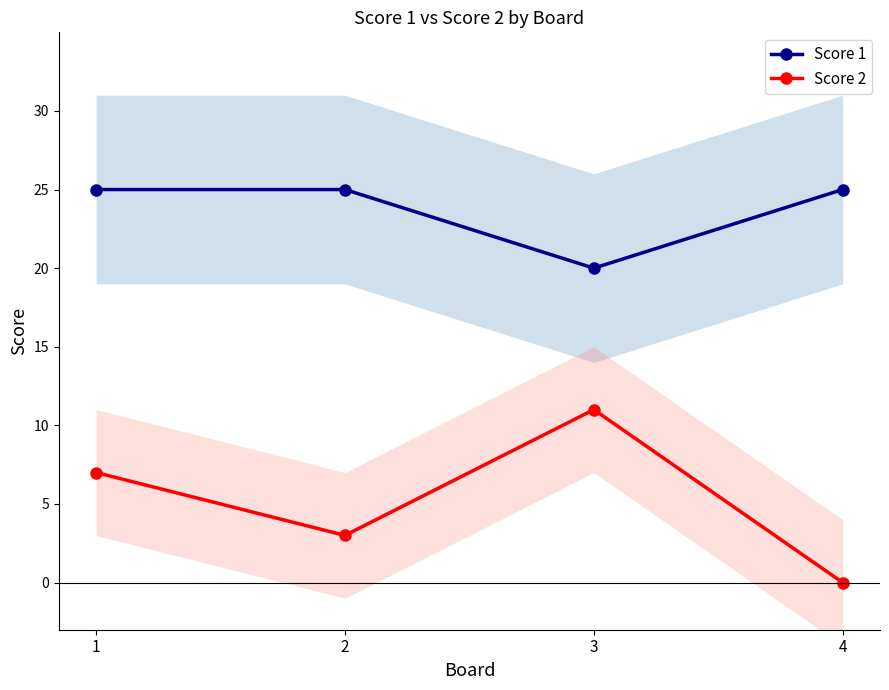

What is the difference between the second highest and second lowest values in the Score 2 series?

4